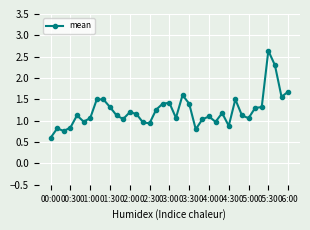

True or false: the data has more than 2 interior local peaks.

True